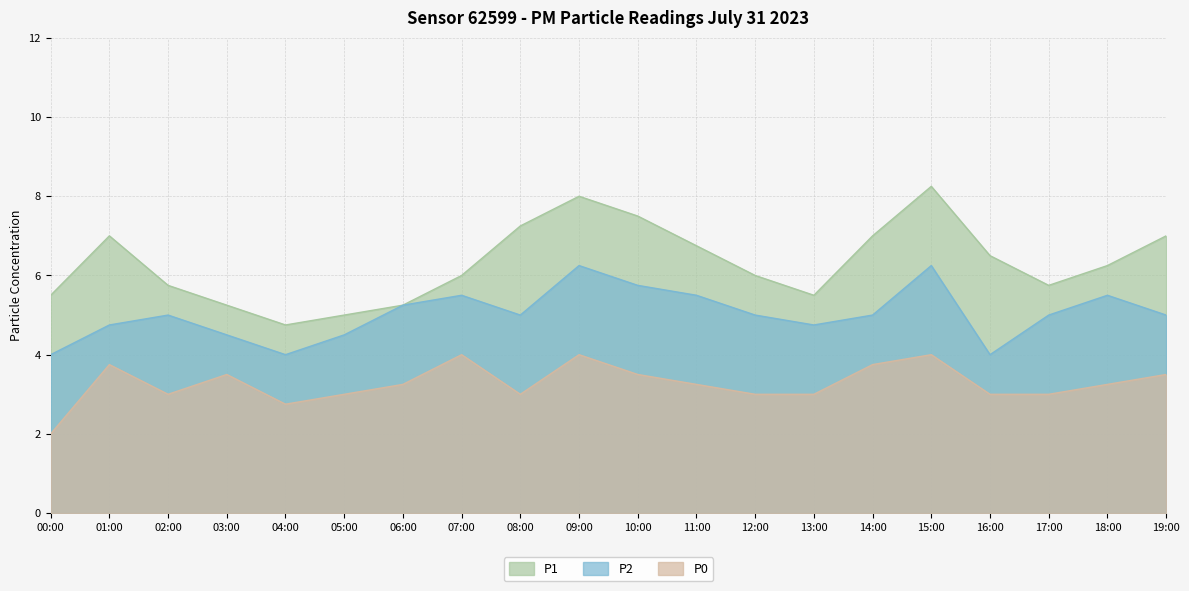

Count the number of data series in this chart.

3